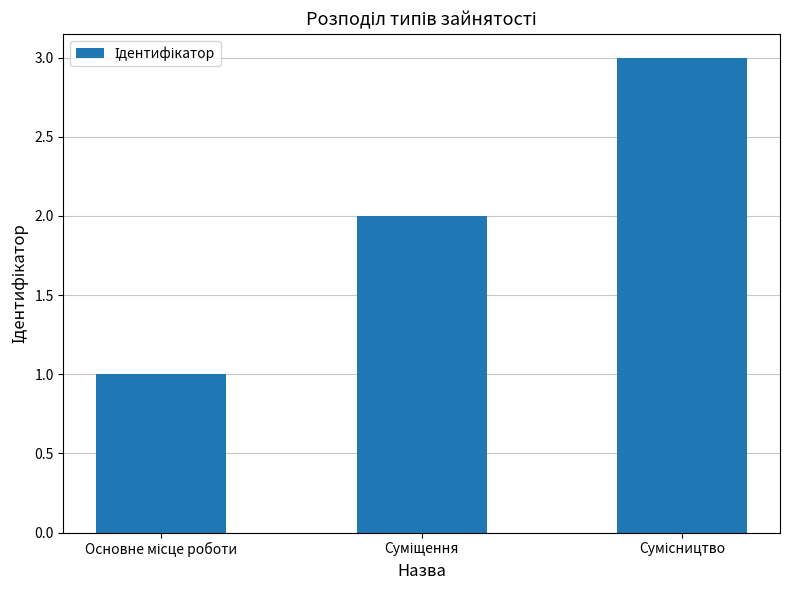

How many distinct data groups are displayed?

1